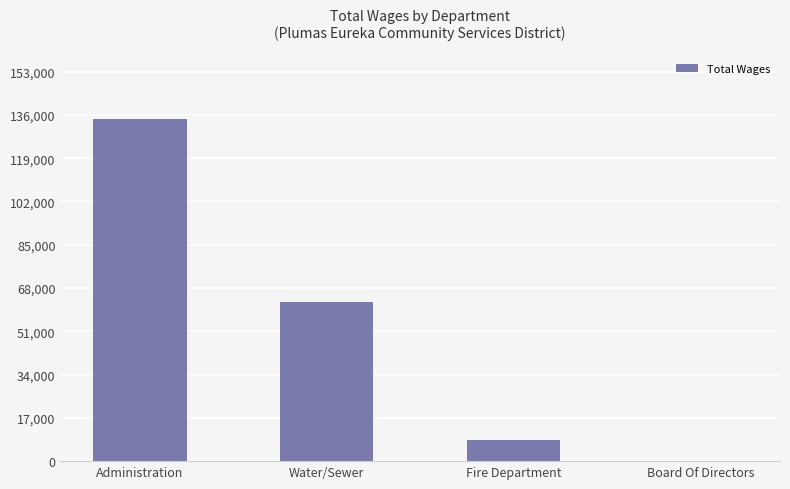

How many distinct data groups are displayed?

1